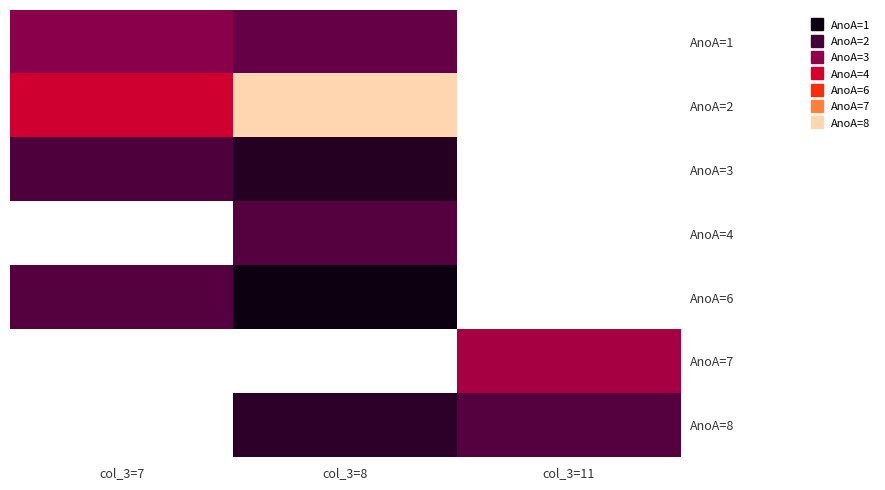

How many AnoA=1 values are between 13 and 15?

1